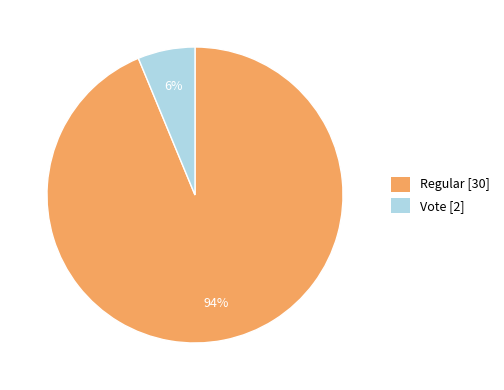

Do Regular [30] and Vote [2] together represent more than half of the pie?

Yes